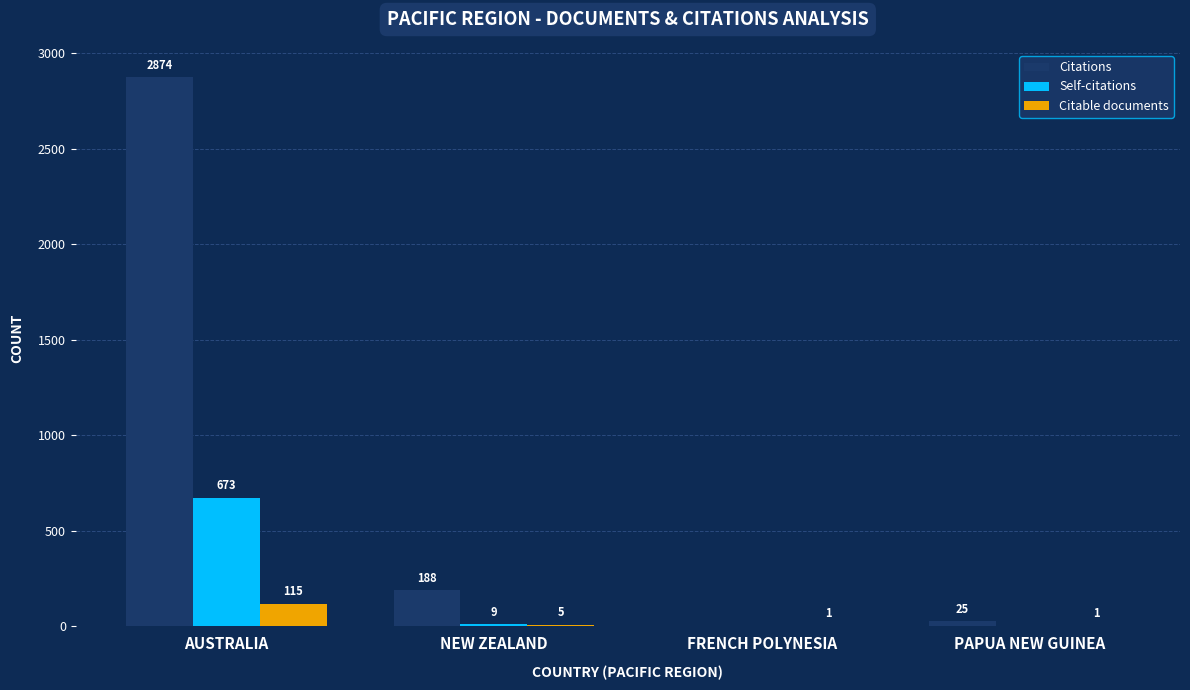

Reading left to right, list all the values displayed in this chart.

Citations: 2874	188	0	25
Self-citations: 673	9	0	0
Citable documents: 115	5	1	1